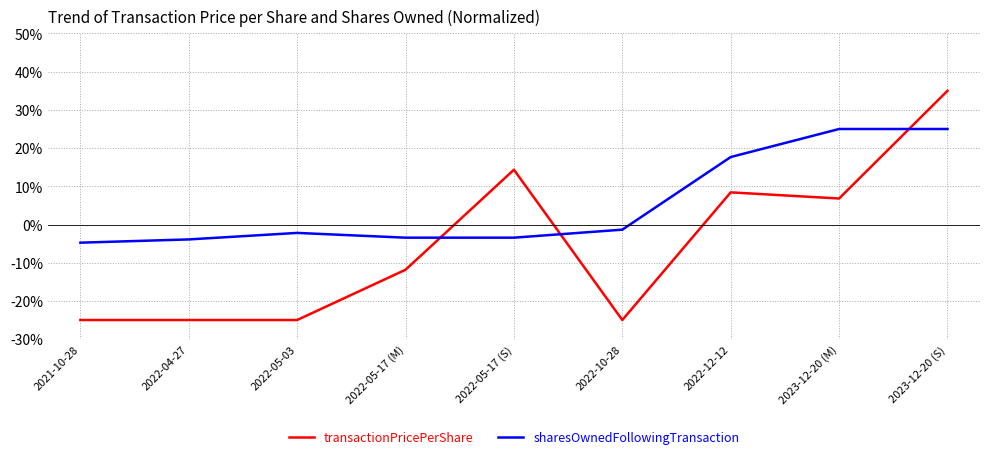

What are all the series names shown in the legend?

transactionPricePerShare, sharesOwnedFollowingTransaction